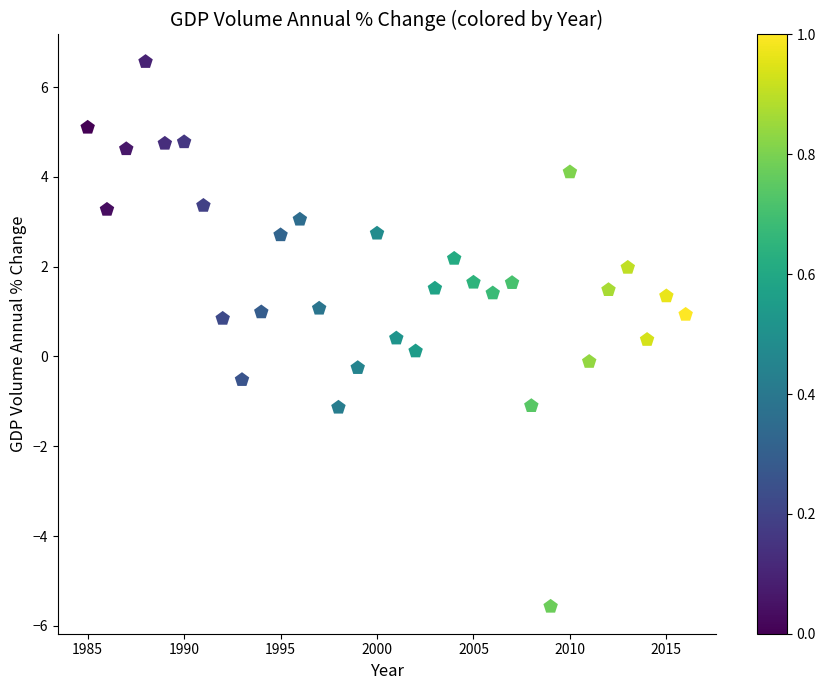

What is the range of X values (max minus min)?

31.0